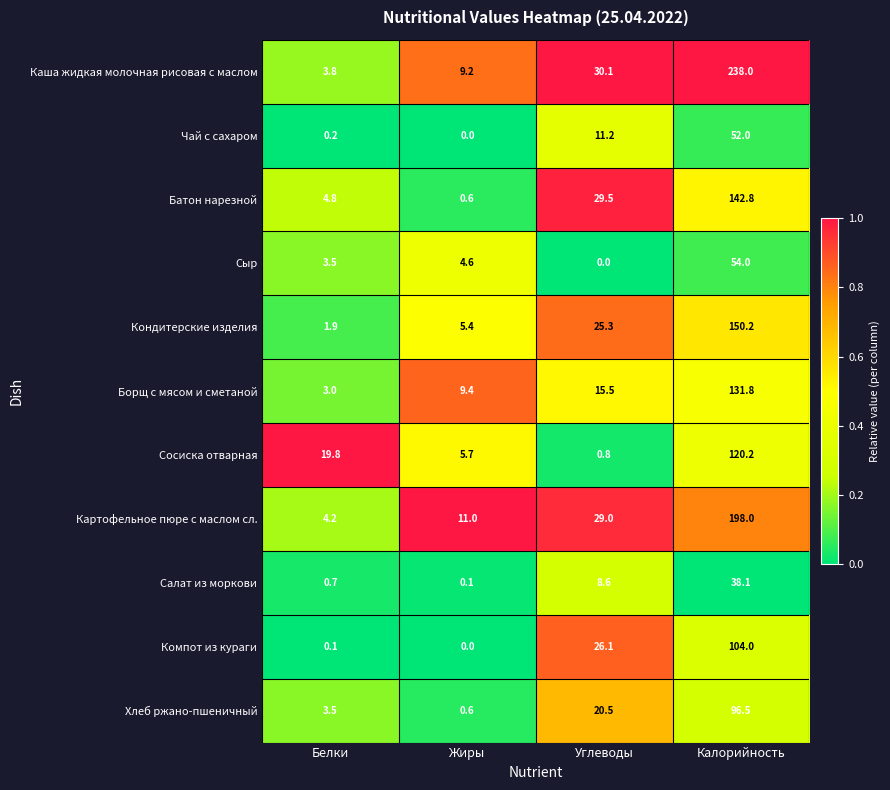

Is the value of Картофельное пюре с маслом сл. at Калорийность greater than the value of Салат из моркови at Углеводы?

Yes